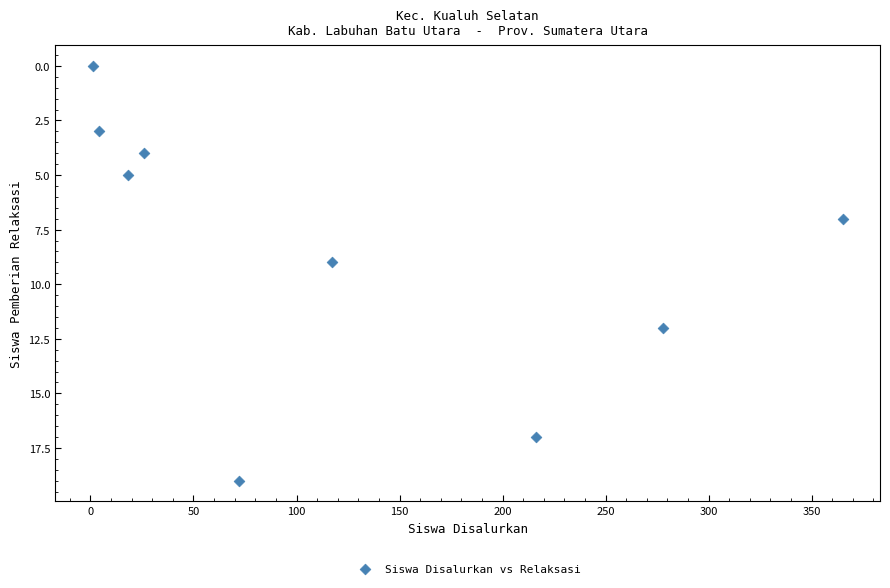

What is the average Y value?

8